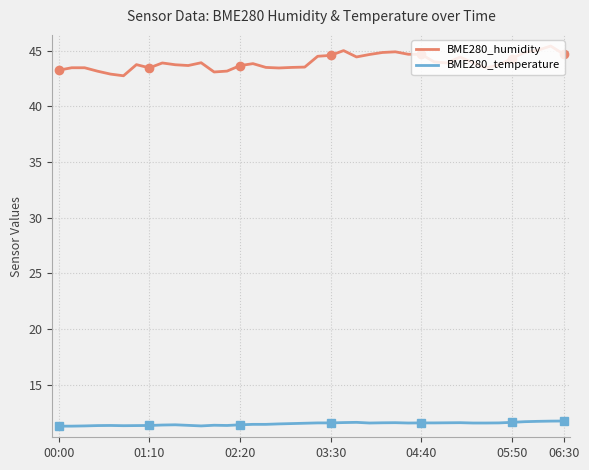

What is the minimum value for BME280_temperature?

11.3